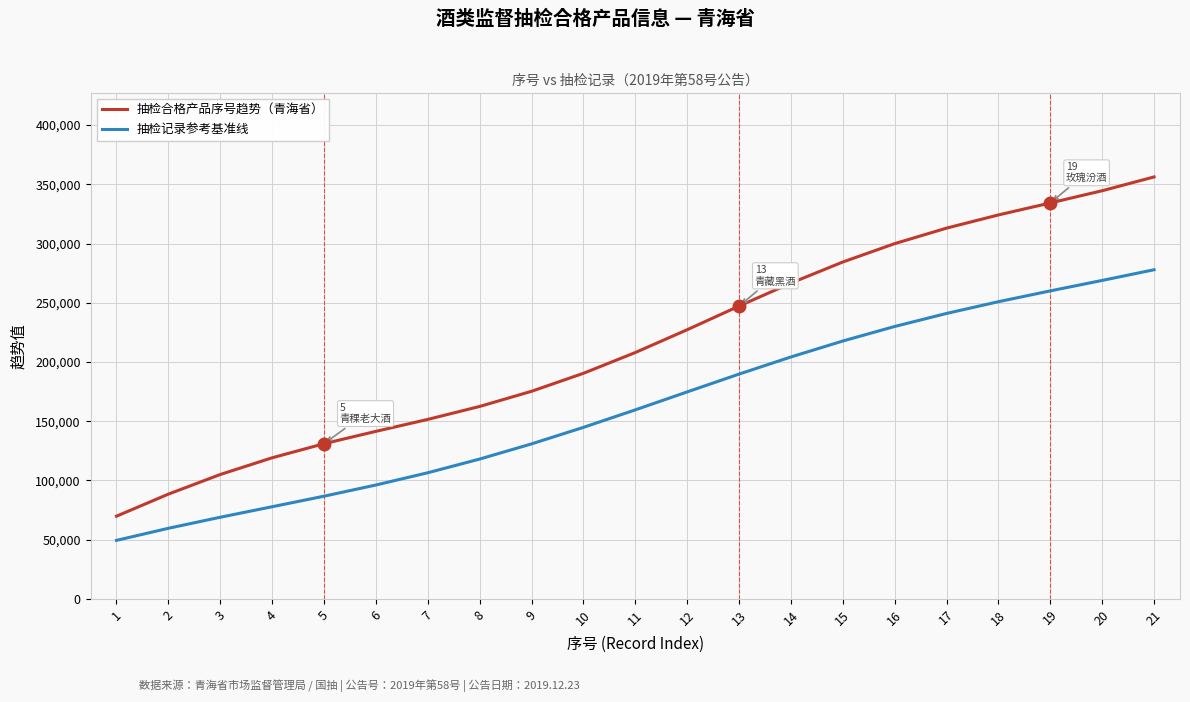

List the series in order of their overall mean, lowest first.

抽检记录参考基准线, 抽检合格产品序号趋势（青海省）